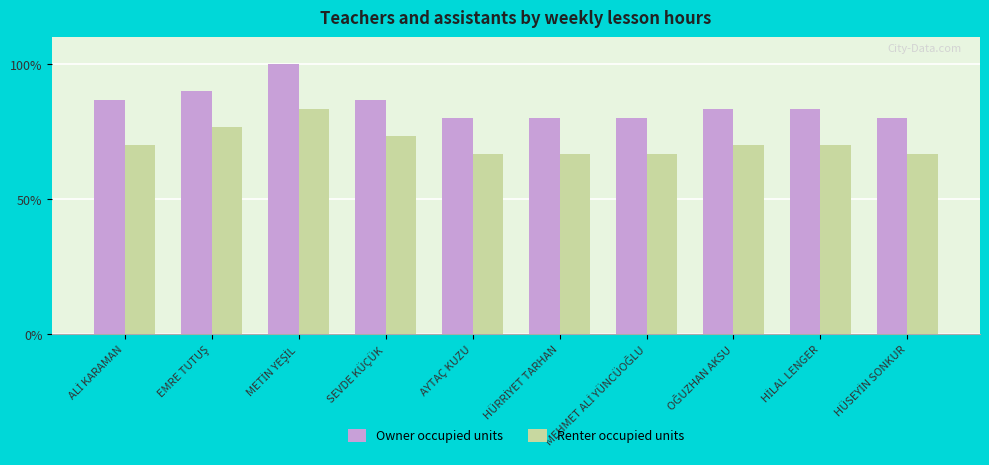

What is the total value across all series at AYTAÇ KUZU?

146.7